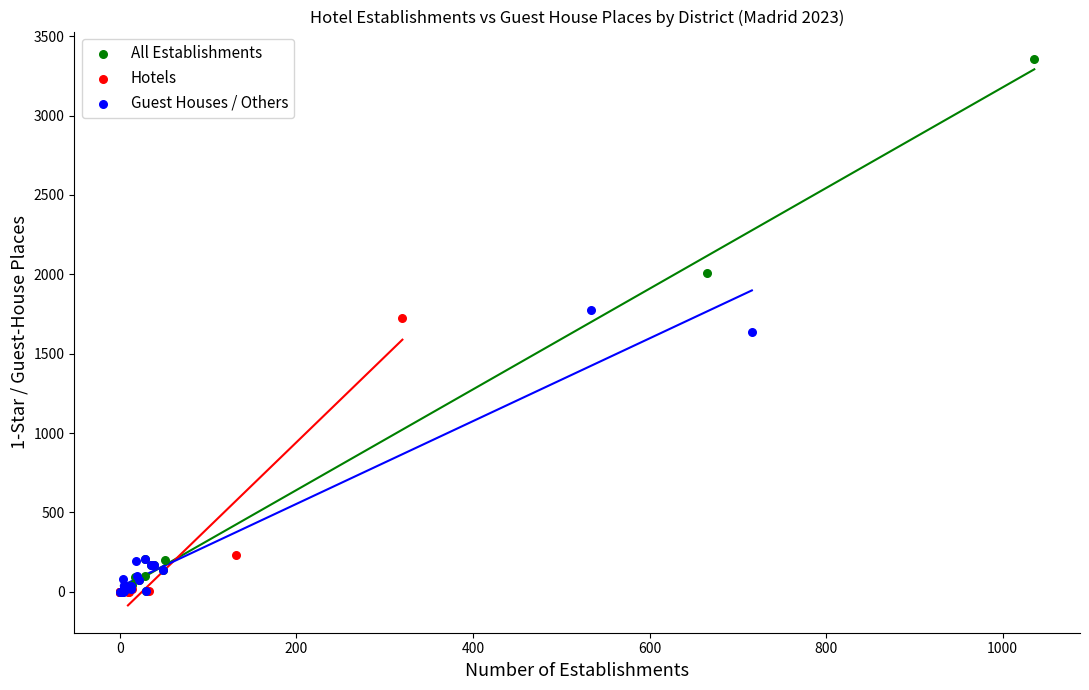

What are all the series names shown in the legend?

All Establishments, Hotels, Guest Houses / Others